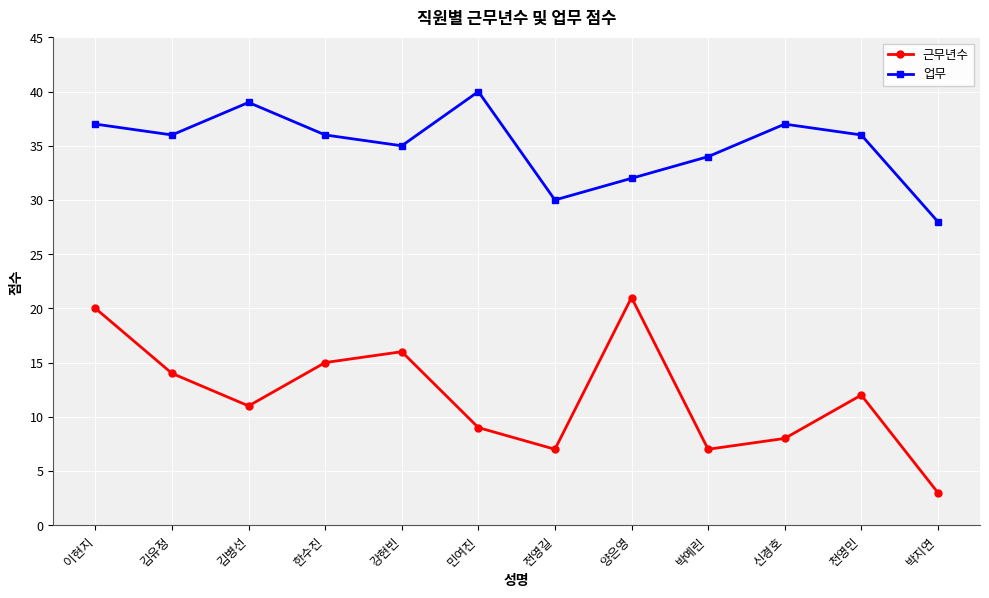

True or false: 근무년수 and 업무 cross at least once.

False